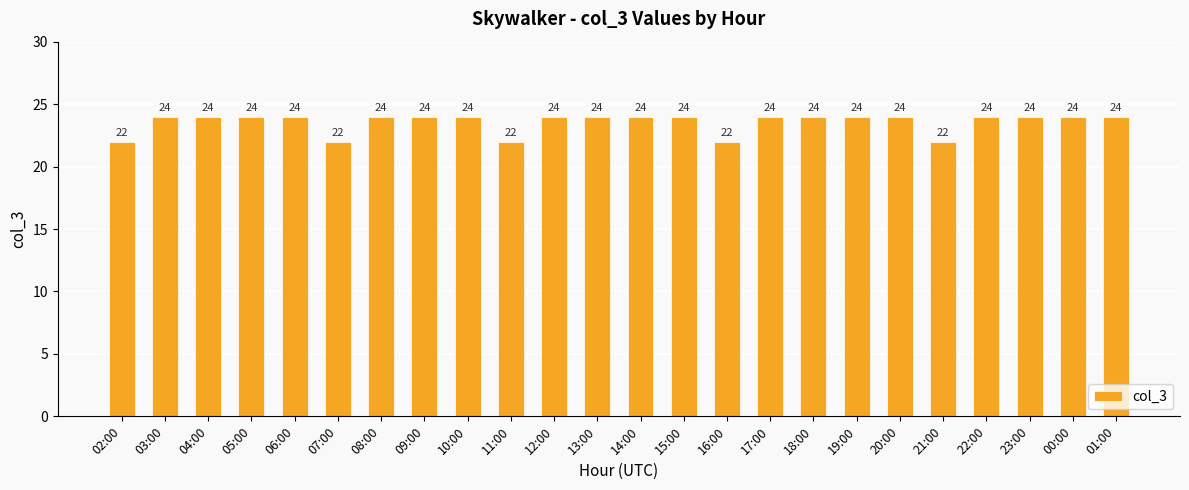

Is it true that the value at 14:00 is 15?

False